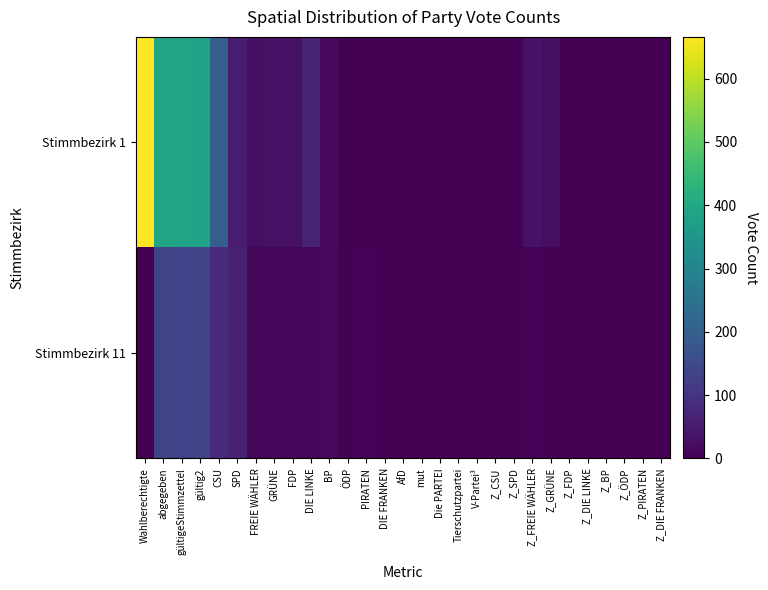

Reading right to left, transcribe all the data shown in this chart.

Stimmbezirk 1: Z_DIE FRANKEN=0	Z_PIRATEN=1	Z_ÖDP=3	Z_BP=5	Z_DIE LINKE=0	Z_FDP=1	Z_GRÜNE=26	Z_FREIE WÄHLER=33	Z_SPD=4	Z_CSU=5	V-Partei³=0	Tierschutzpartei=3	Die PARTEI=1	mut=4	AfD=1	DIE FRANKEN=3	PIRATEN=4	ÖDP=4	BP=16	DIE LINKE=65	FDP=31	GRÜNE=33	FREIE WÄHLER=24	SPD=54	CSU=201	gültig2=385	gültigeStimmzettel=390	abgegeben=395	Wahlberechtigte=666
Stimmbezirk 11: Z_DIE FRANKEN=0	Z_PIRATEN=1	Z_ÖDP=1	Z_BP=0	Z_DIE LINKE=0	Z_FDP=0	Z_GRÜNE=5	Z_FREIE WÄHLER=6	Z_SPD=3	Z_CSU=3	V-Partei³=1	Tierschutzpartei=0	Die PARTEI=0	mut=1	AfD=1	DIE FRANKEN=0	PIRATEN=7	ÖDP=3	BP=14	DIE LINKE=8	FDP=10	GRÜNE=10	FREIE WÄHLER=11	SPD=61	CSU=79	gültig2=136	gültigeStimmzettel=135	abgegeben=136	Wahlberechtigte=0